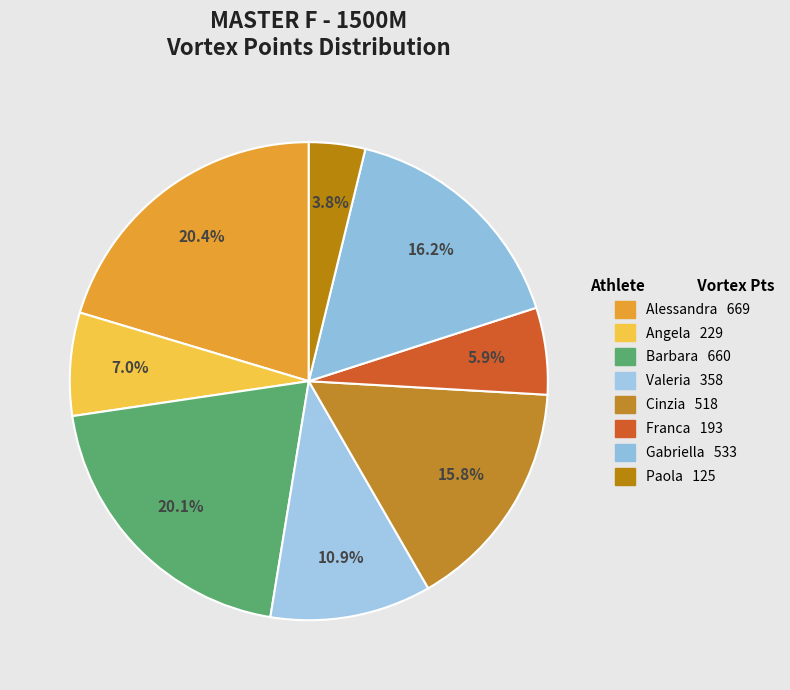

Rank the categories by value from lowest to highest.

Paola, Franca, Angela, Valeria, Cinzia, Gabriella, Barbara, Alessandra